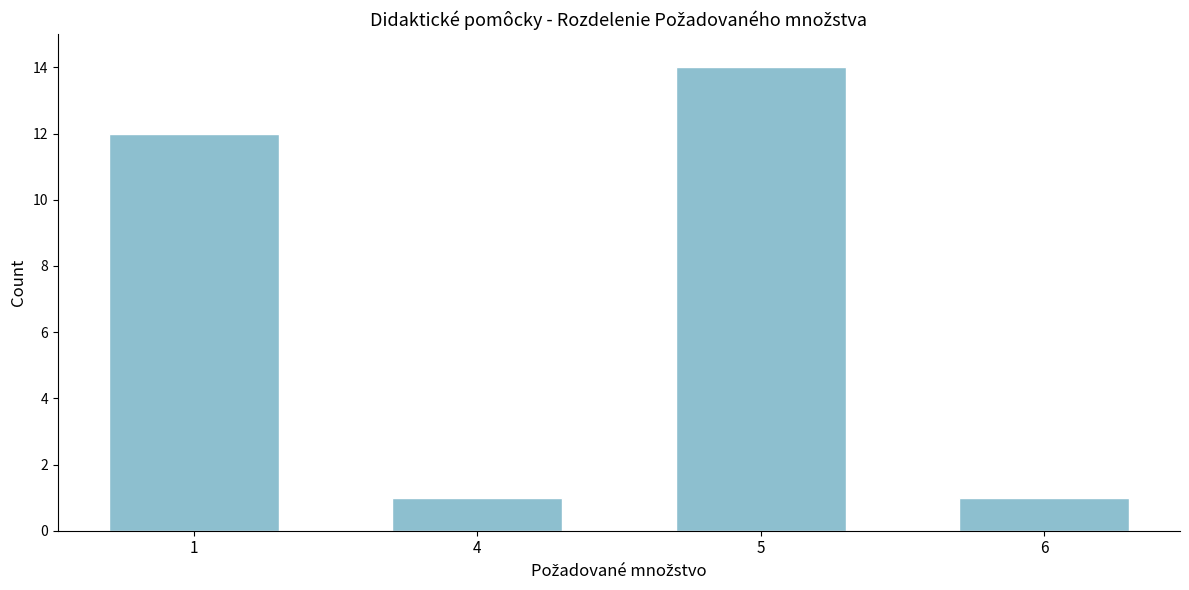

Reading left to right, extract all data points from this chart.

1=12	4=1	5=14	6=1